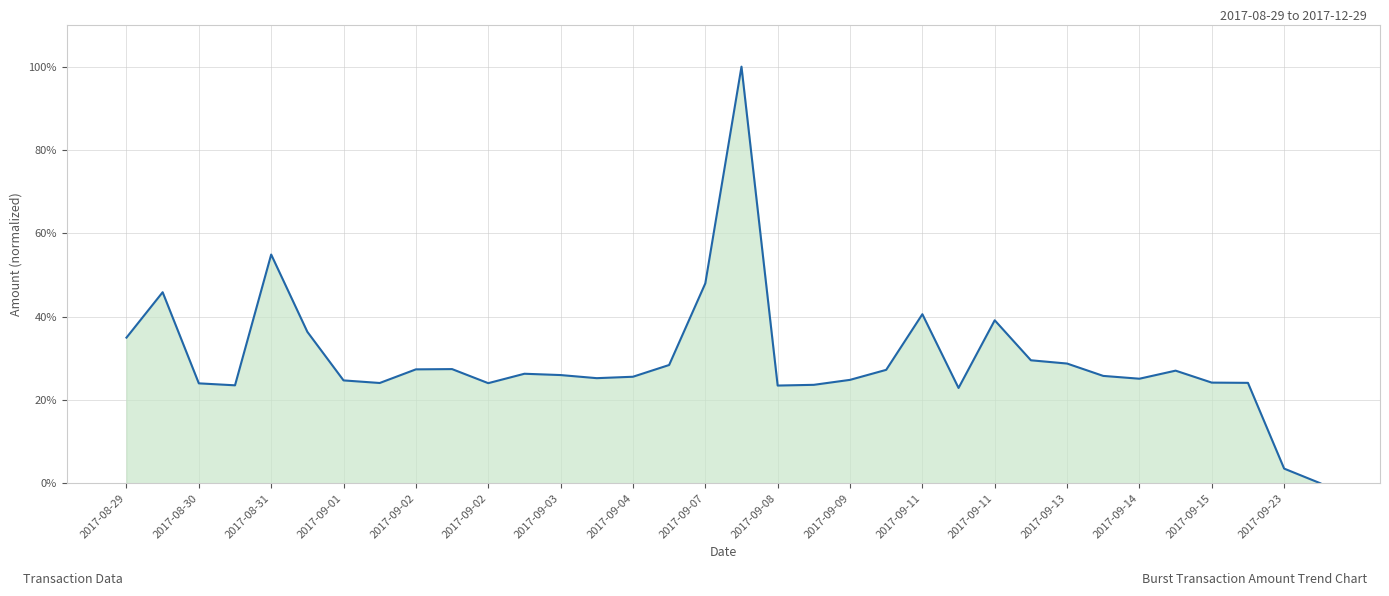

What is the greatest value displayed?

100.0